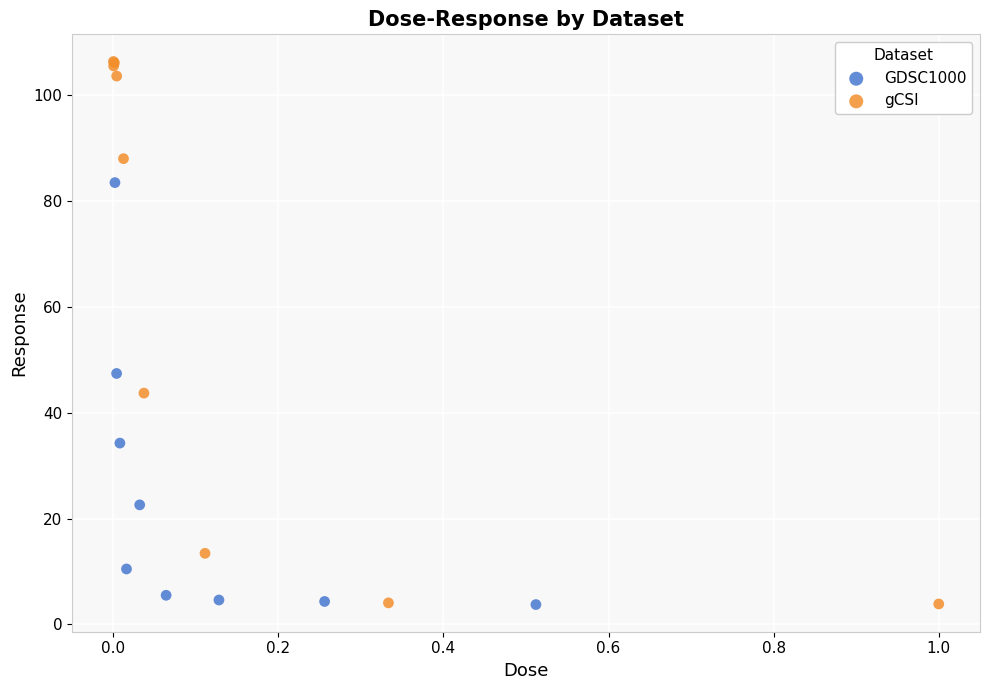

Which series has the largest Y range (max minus min)?

gCSI